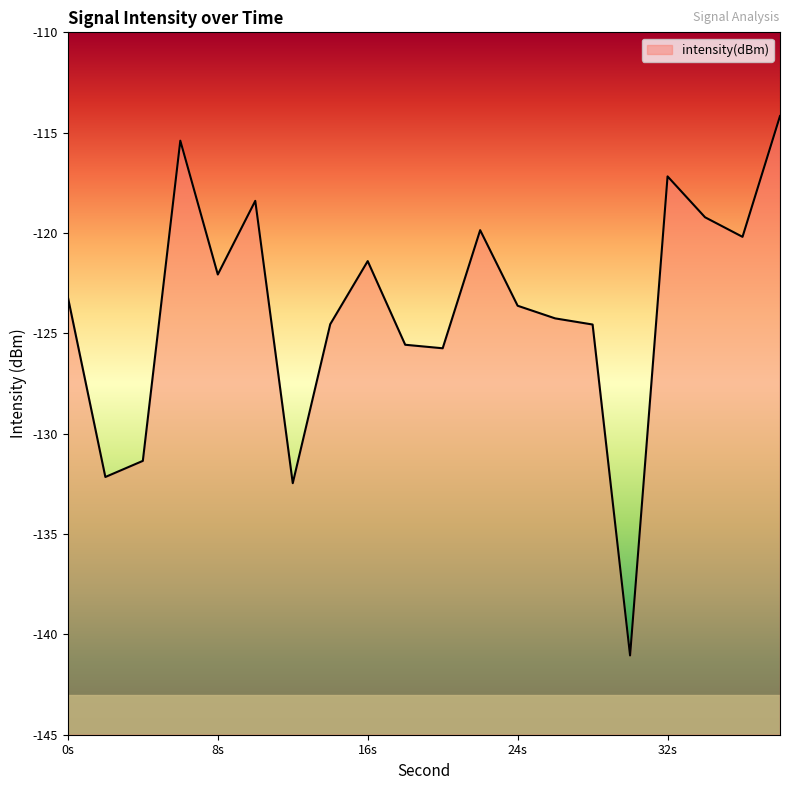

The value at 0s is -86.2. True or false?

False